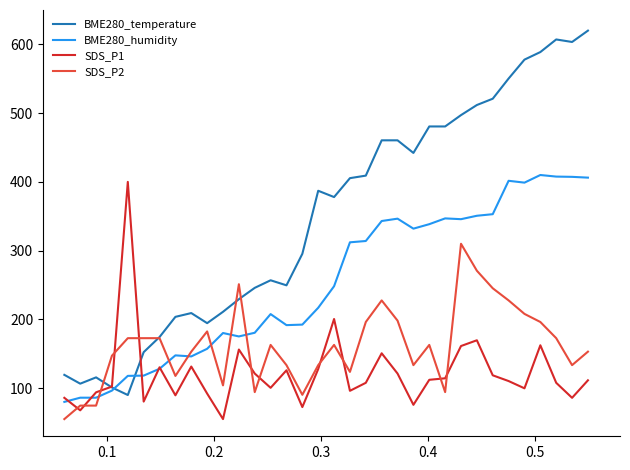

Which series has the largest total across all categories?

BME280_temperature